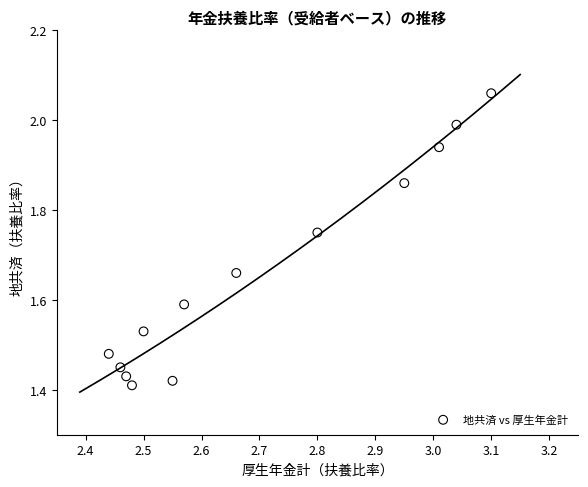

What is the range of X values (max minus min)?

0.7